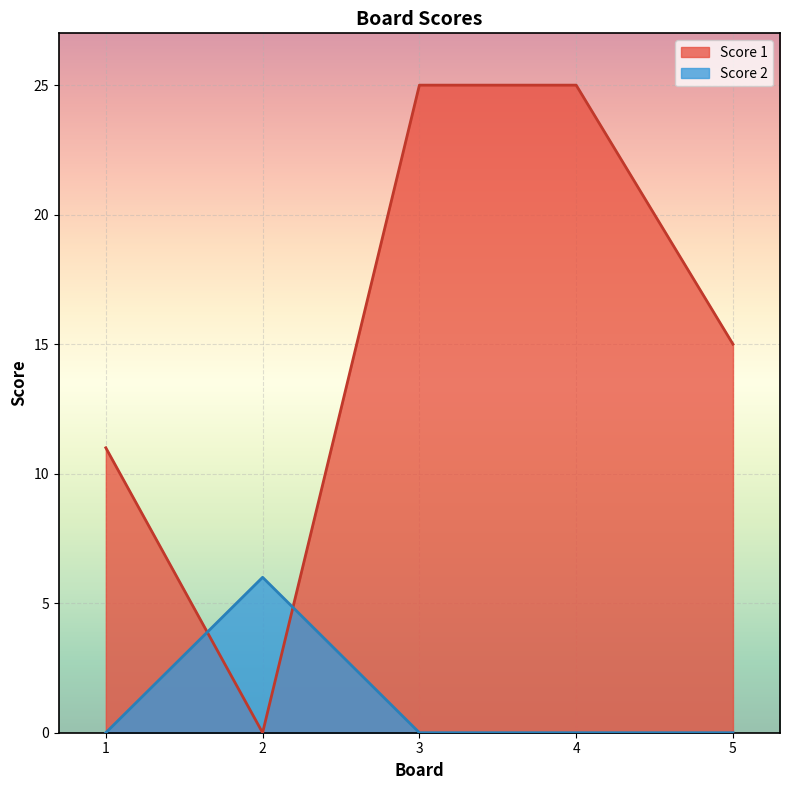

Is it true that Score 1 equals 15 at 5?

True